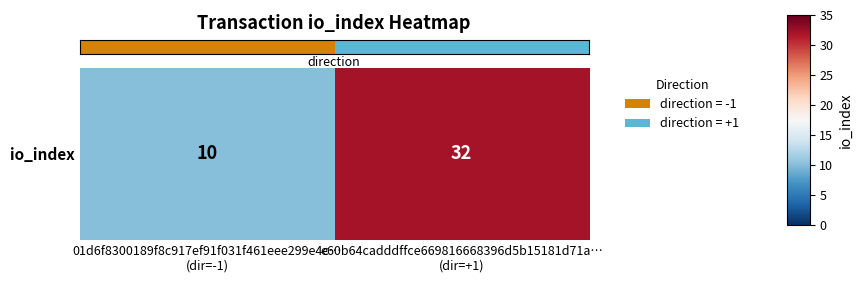

Which label corresponds to the smallest value in the chart?

01d6f8300189f8c917ef91f031f461eee299e4c…
(dir=-1)